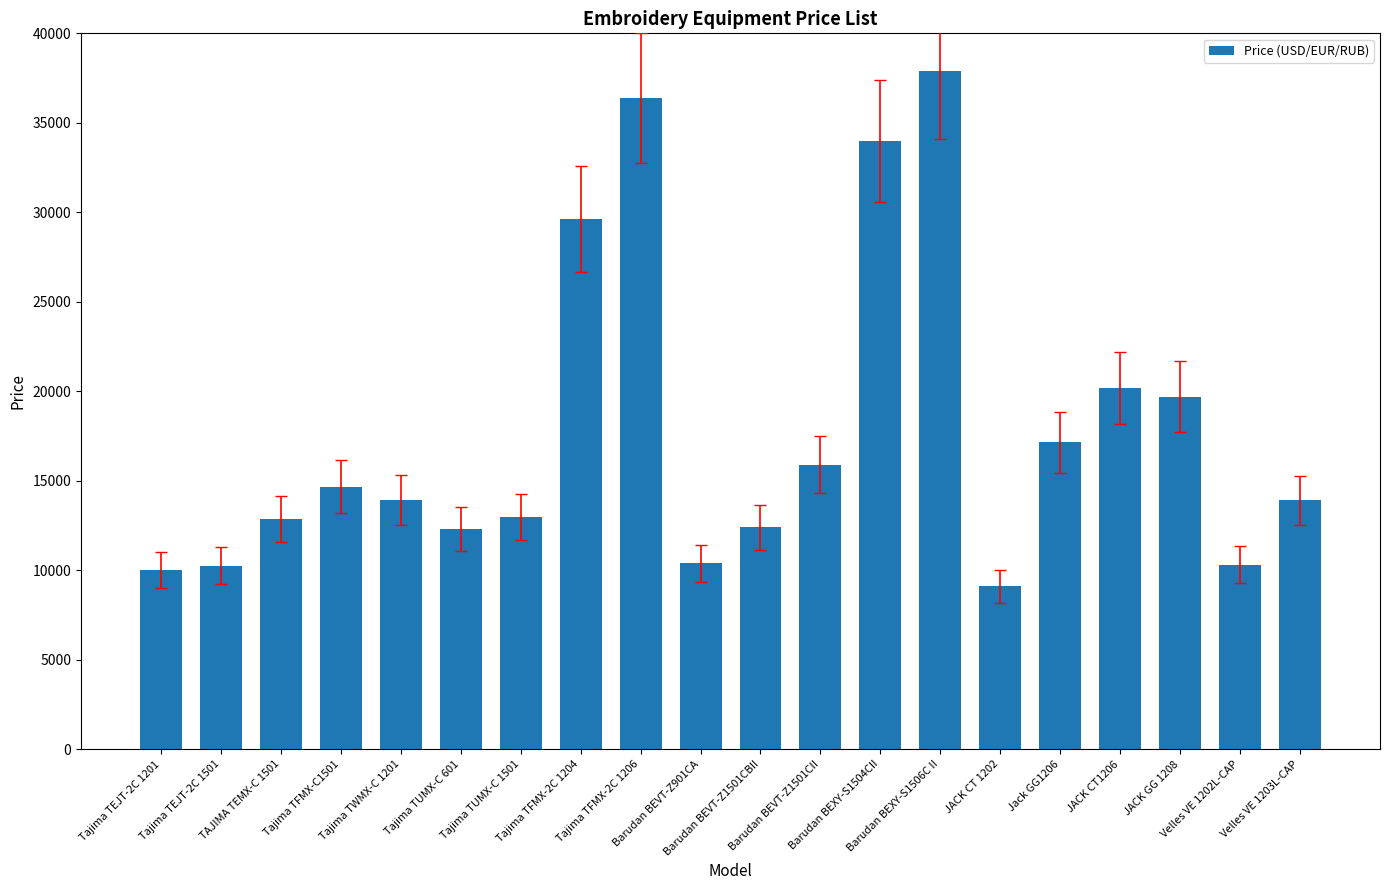

At which category does the chart reach its peak across all series?

Barudan BEXY-S1506C II